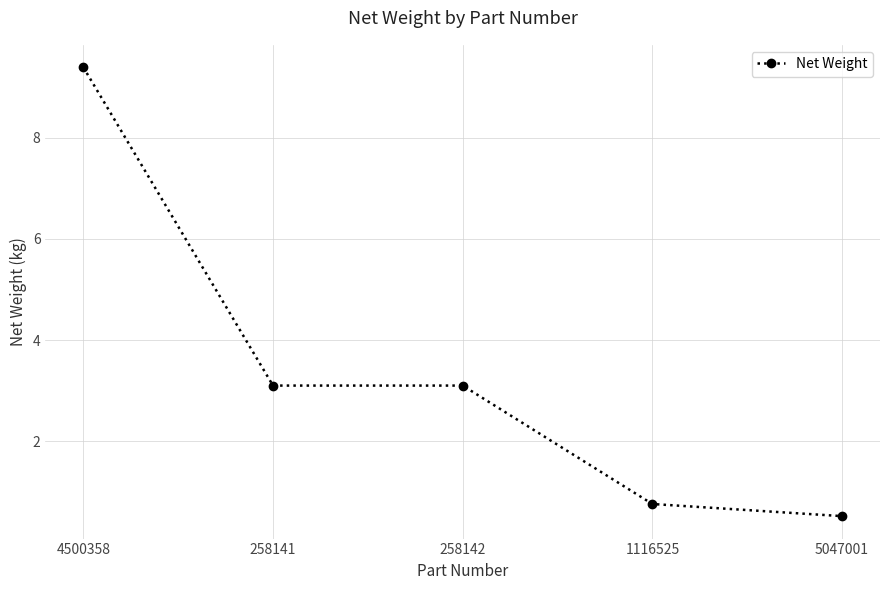

True or false: the data has more than 2 interior local peaks.

False